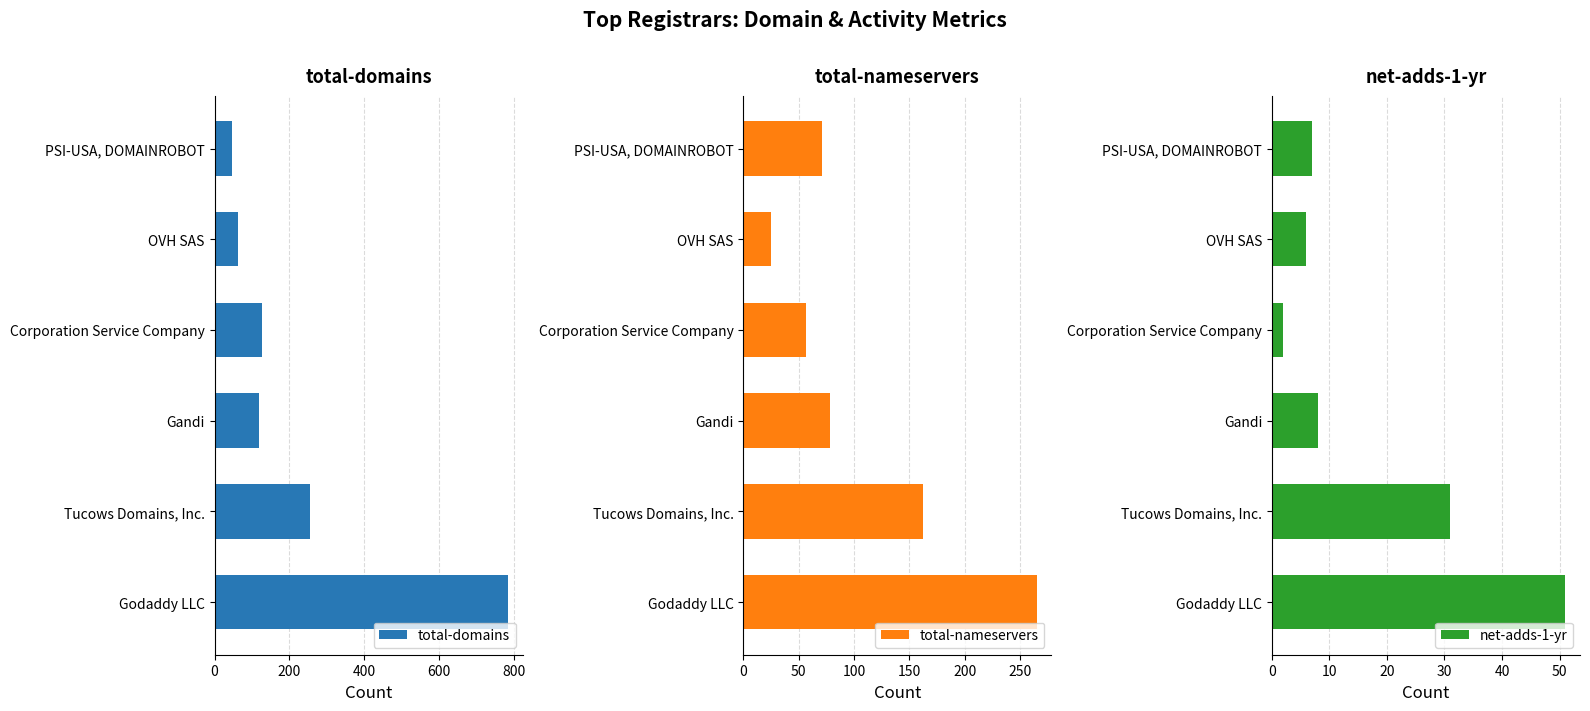

What is the value of the net-adds-1-yr bar at the 5th from the left?

6